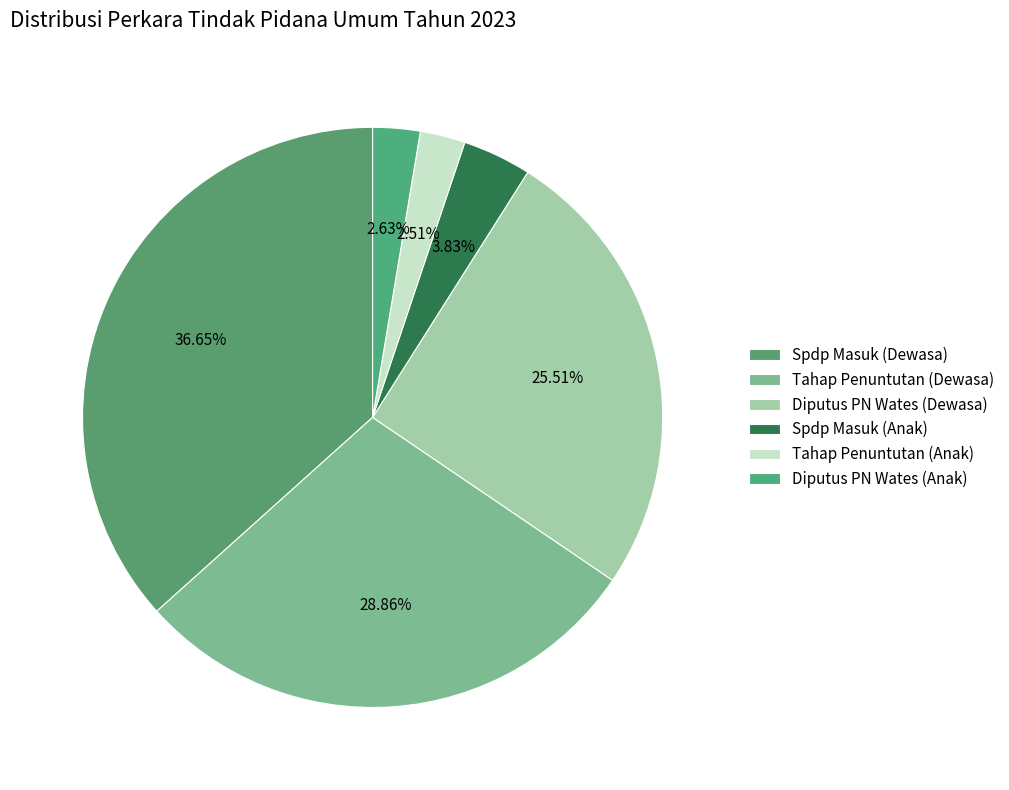

Count the number of slices in the pie.

6